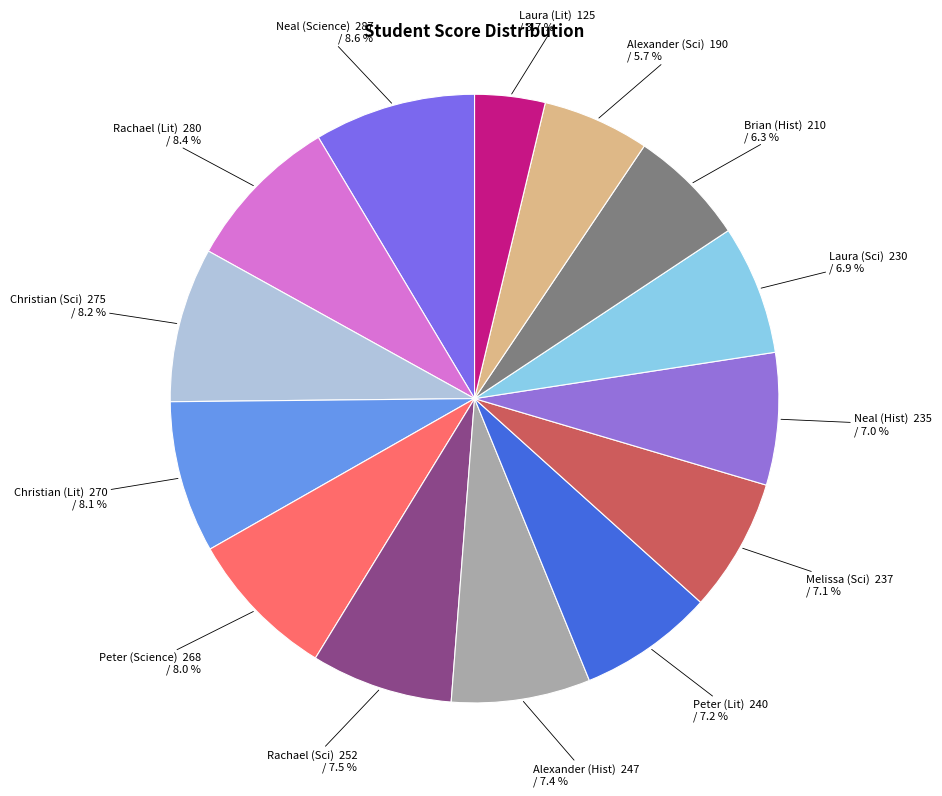

Which slice is the smallest?

Laura (Lit)